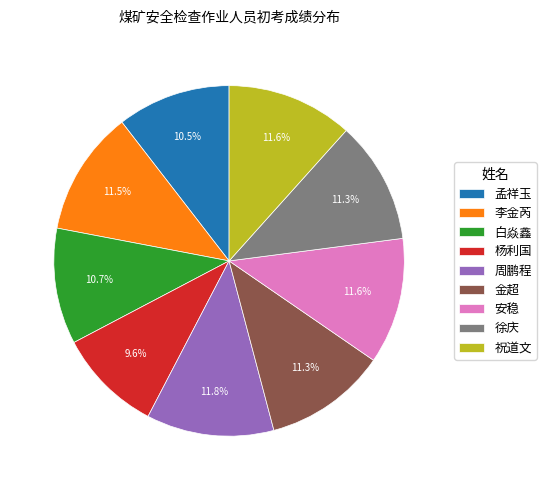

To the nearest percent, what percentage of the pie is 周鹏程?

12%